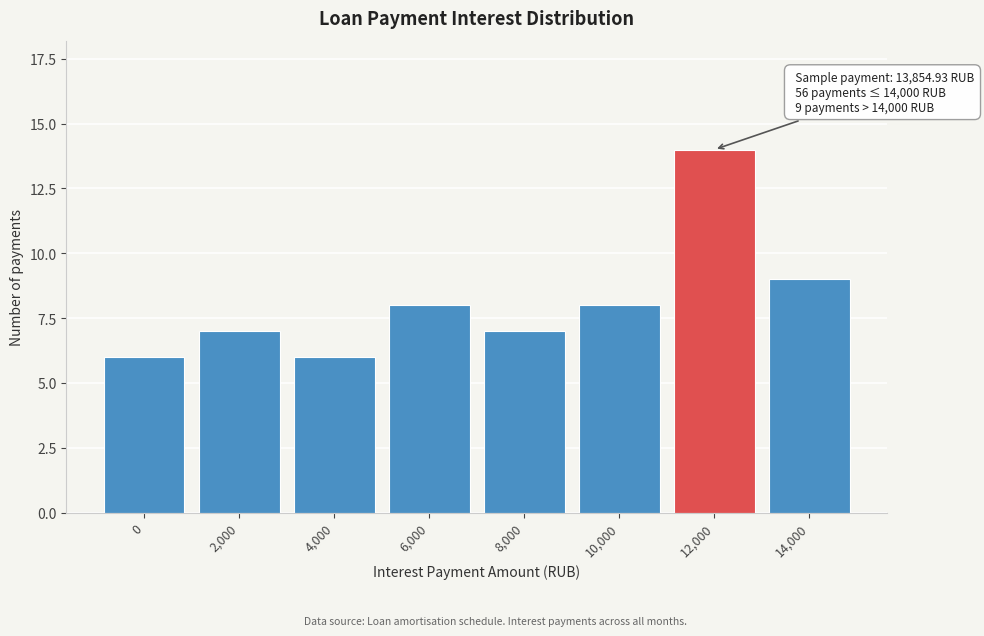

Reading left to right, transcribe all the data shown in this chart.

6	7	6	8	7	8	14	9